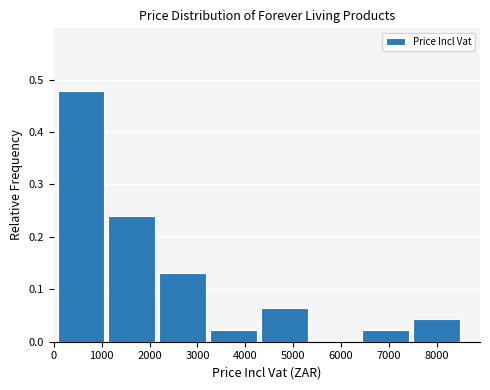

Reading left to right, list every bar in this chart as the range it spans on the x-axis followed by its height. Neither the bar edges nor the heights are printed on the chart, so give them approximately, as read against the axes.

100 to 1100: 0.48
1100 to 2200: 0.24
2200 to 3300: 0.13
3300 to 4300: 0.02
4300 to 5400: 0.07
5400 to 6400: 0
6400 to 7500: 0.02
7500 to 8600: 0.04